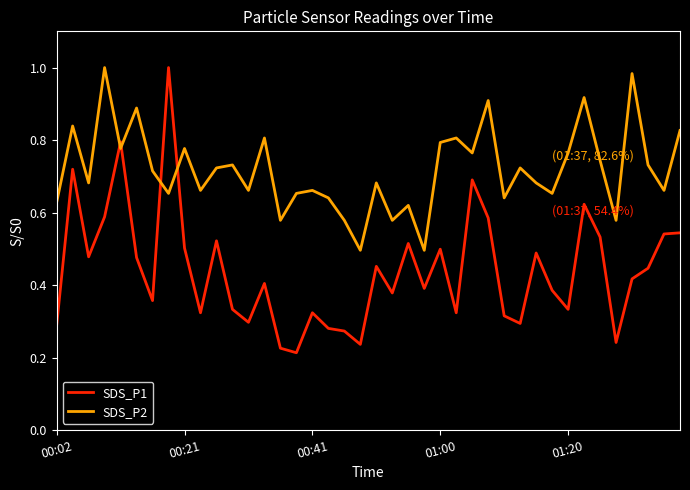

Which series has the largest total across all categories?

SDS_P2